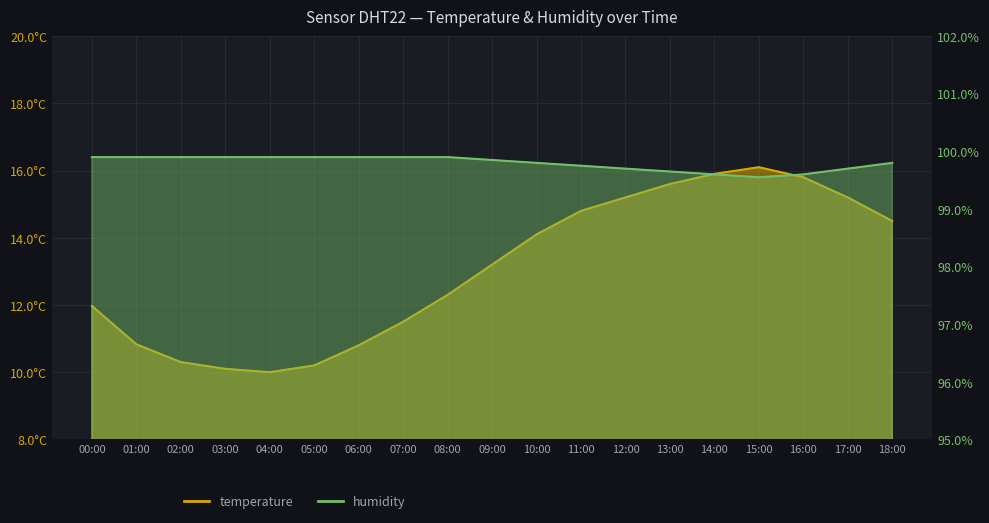

Which category has the highest value in the temperature series?

15:00